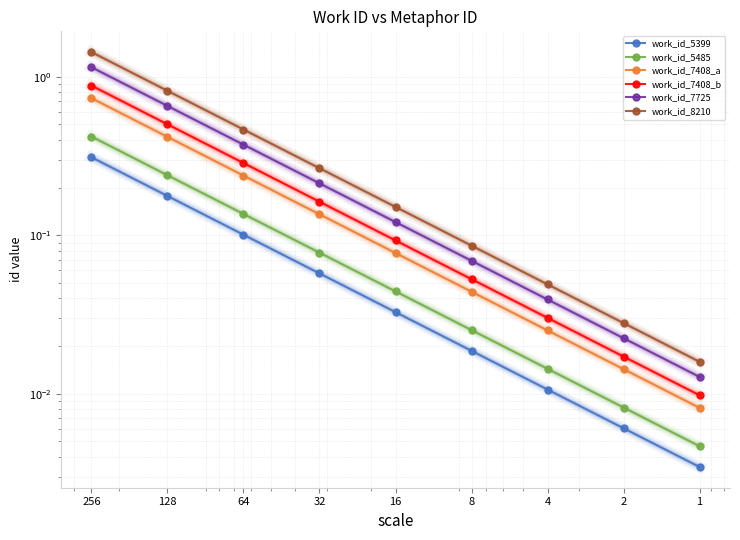

Which series has the largest total across all categories?

work_id_8210